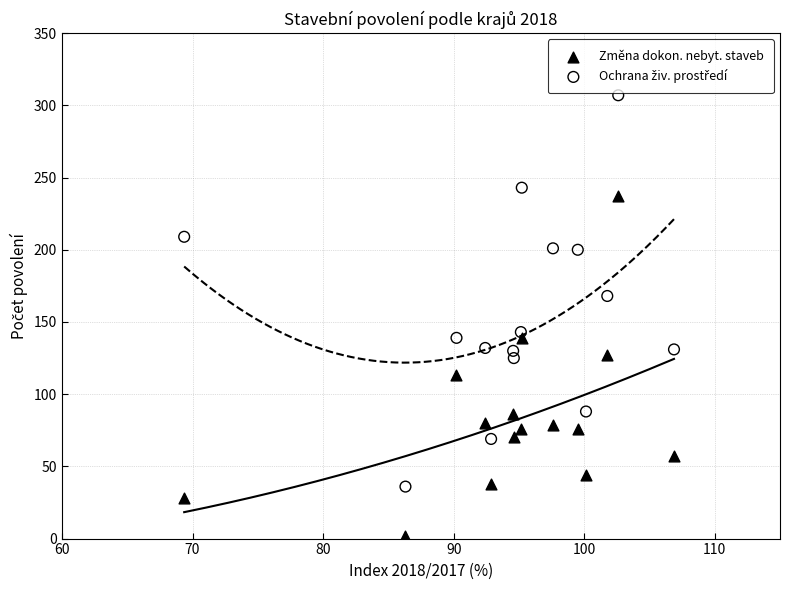

Across all data points, what is the range of Y values (max minus min)?

305